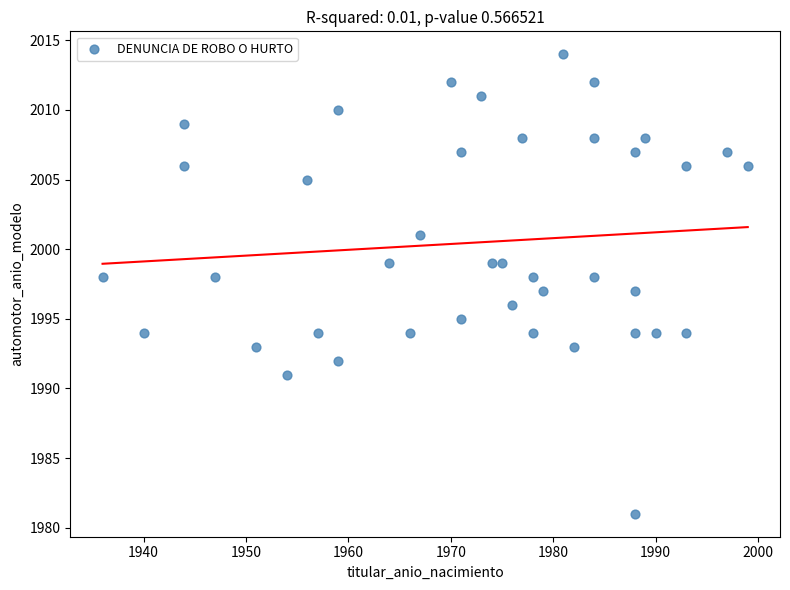

What is the range of Y values (max minus min)?

33